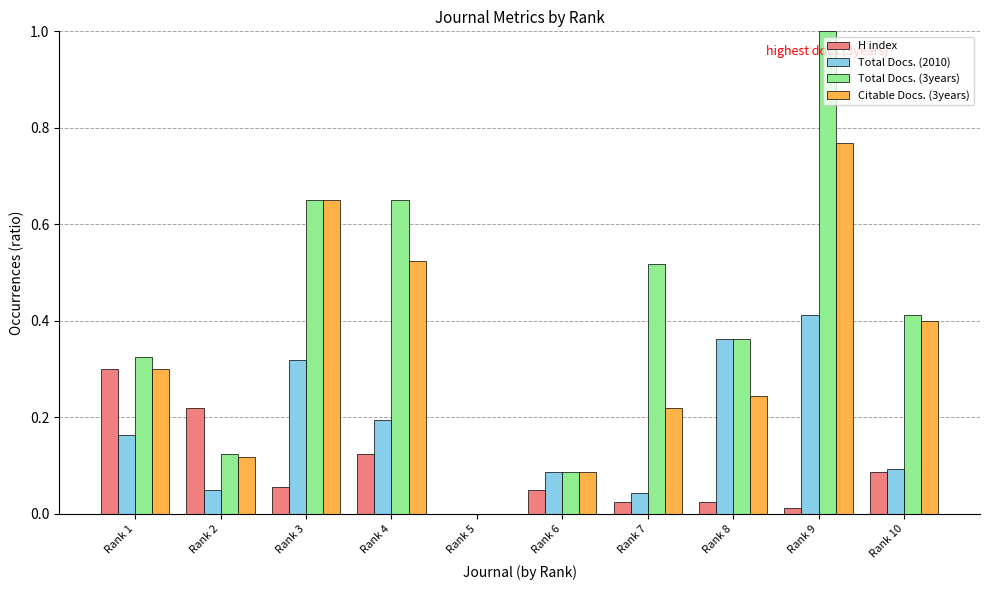

Which label corresponds to the largest value in the chart?

Rank 9